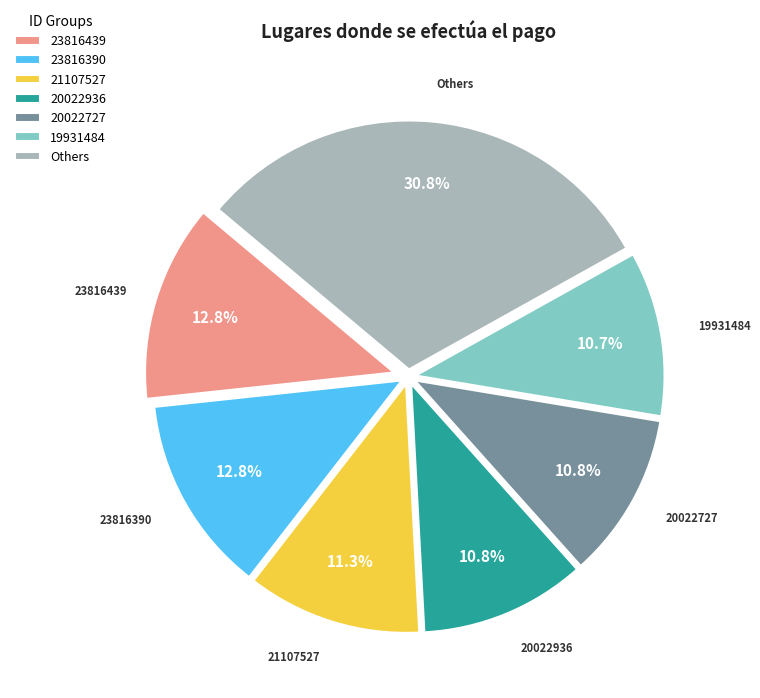

Which has a higher value, Others or 21107527?

Others